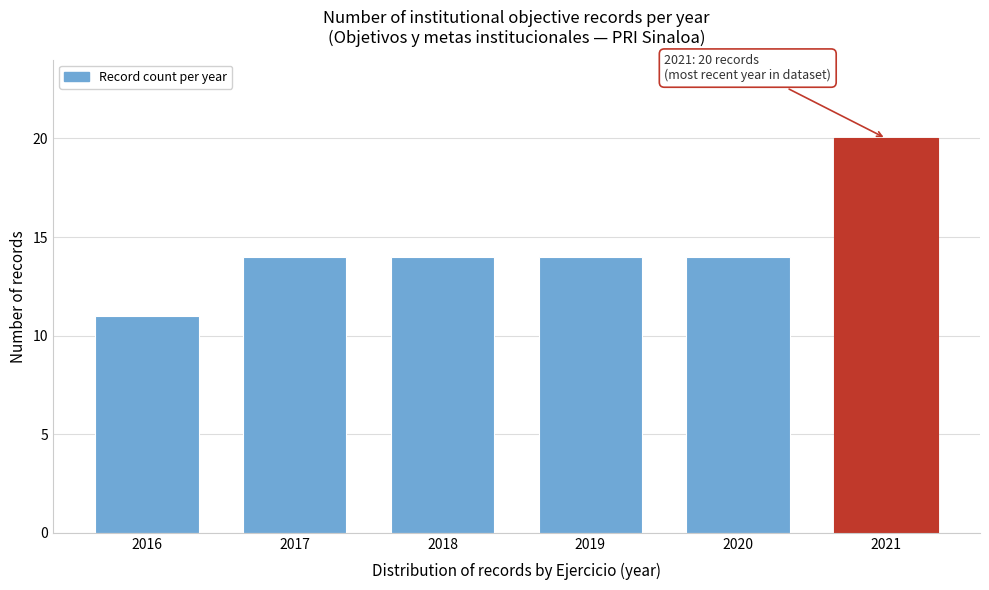

Reading left to right, list all the values displayed in this chart.

2016=11	2017=14	2018=14	2019=14	2020=14	2021=20